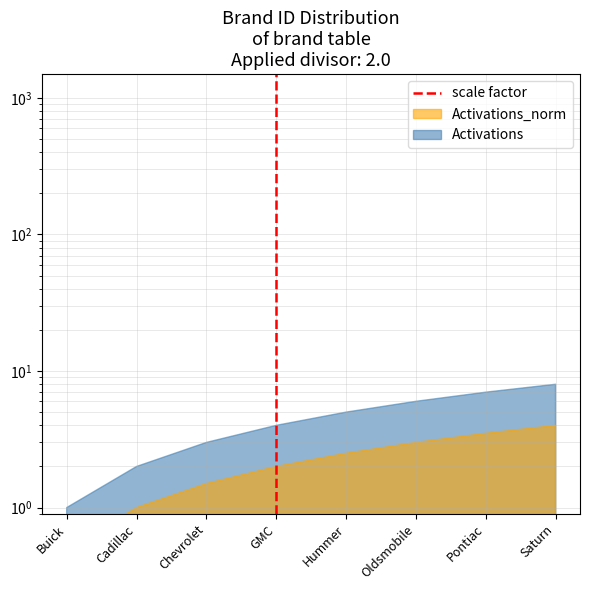

What is the label of the 1st point from the left?

Buick